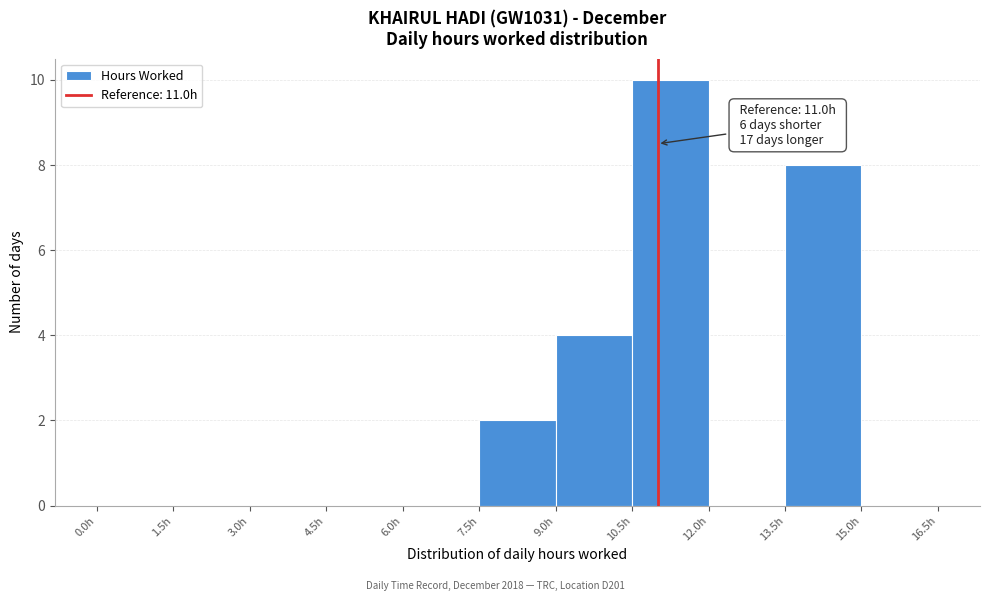

Which range on the x-axis has the tallest bar?

10.5 to 12.0